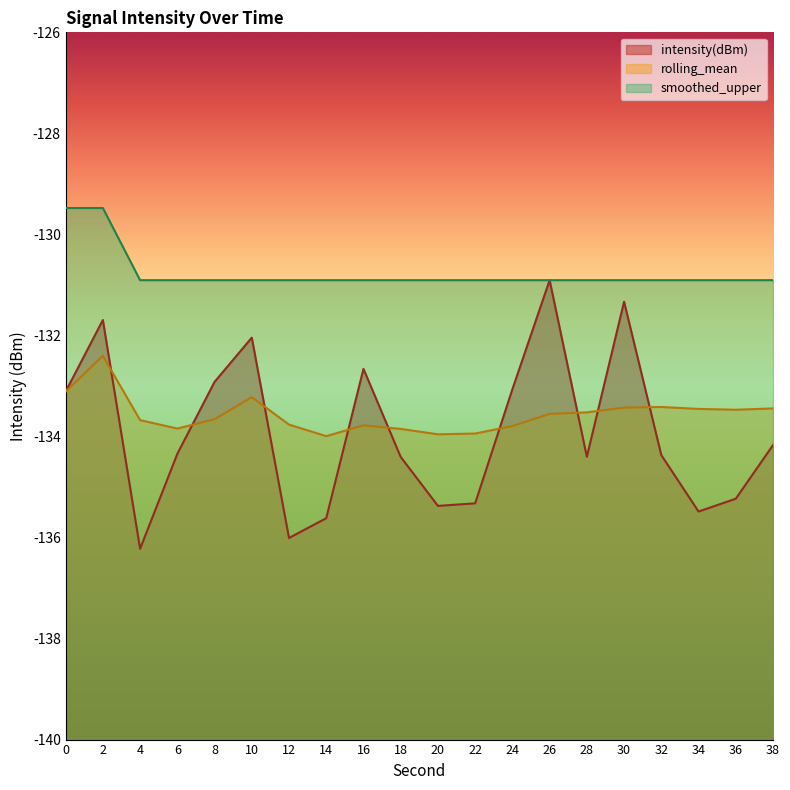

Is it true that smoothed_upper equals -129.5 at 0?

True